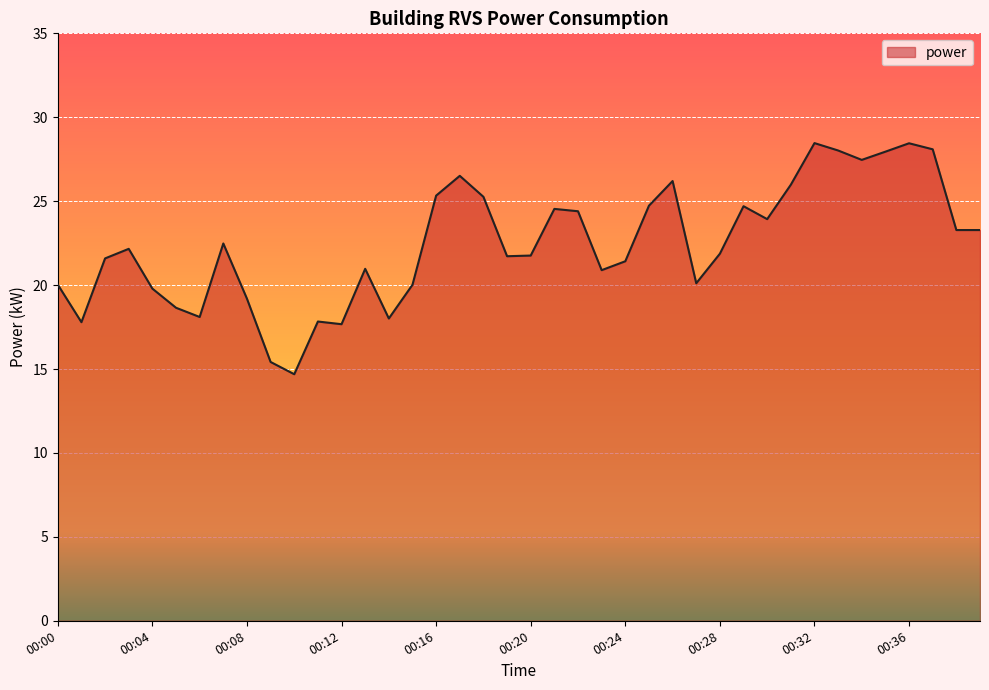

What is the greatest value displayed?

28.5